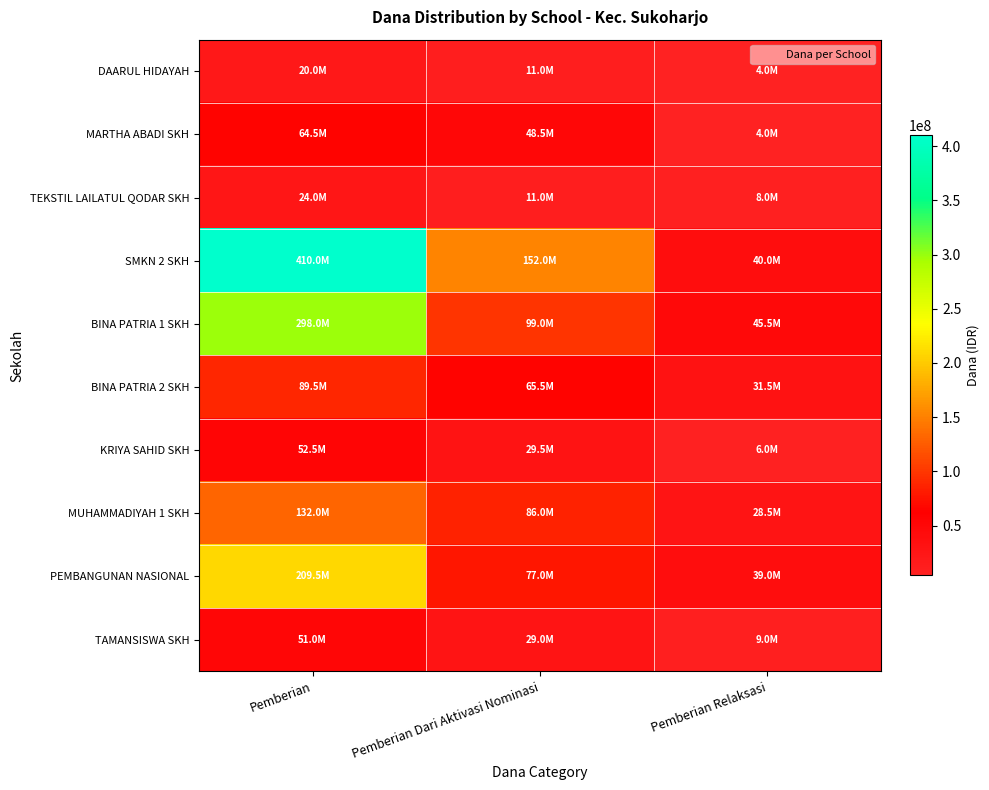

At how many categories does at least one series exceed 267848535?

1